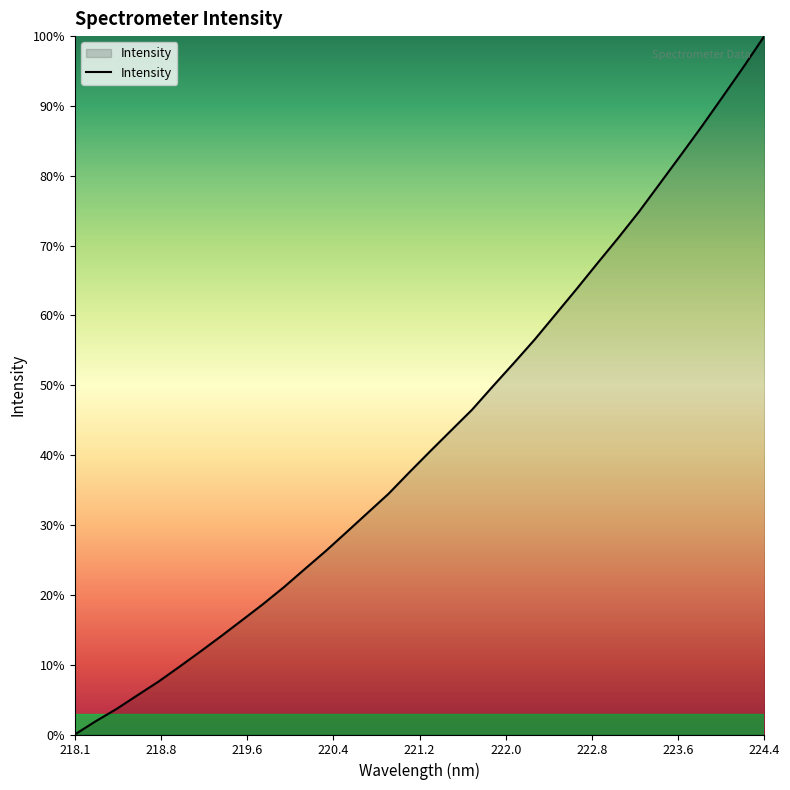

Does the chart have visible grid lines?

No